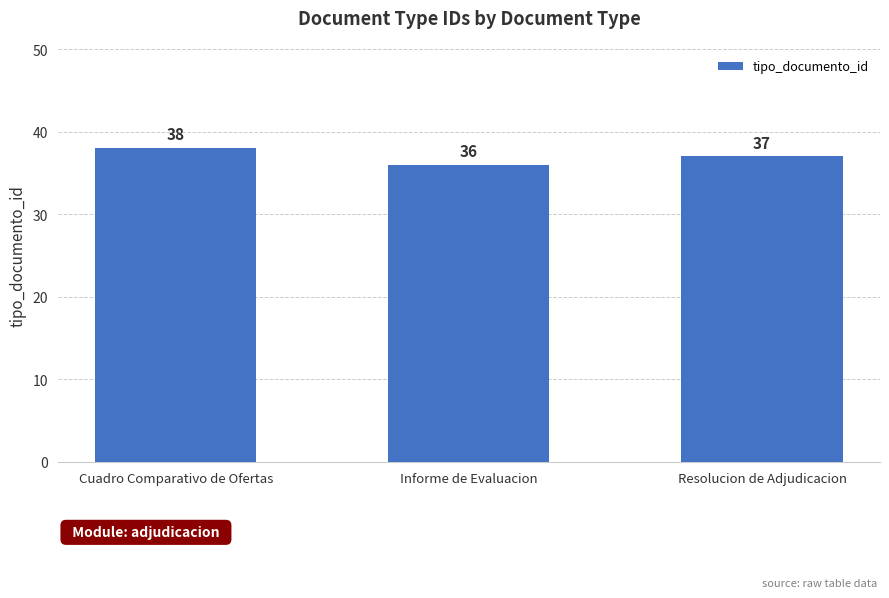

What is the difference between the values at Resolucion de Adjudicacion and Informe de Evaluacion?

1